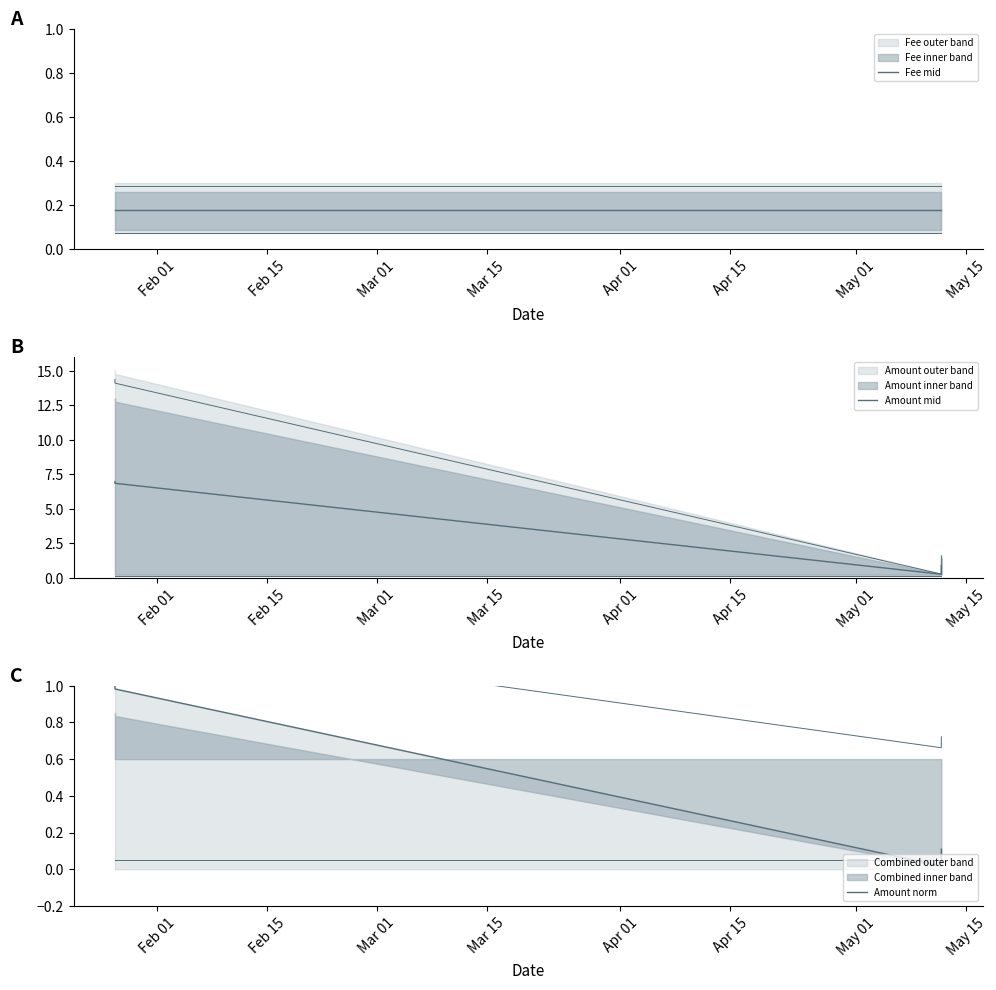

At which category is the sum across all series the highest?

Feb 01